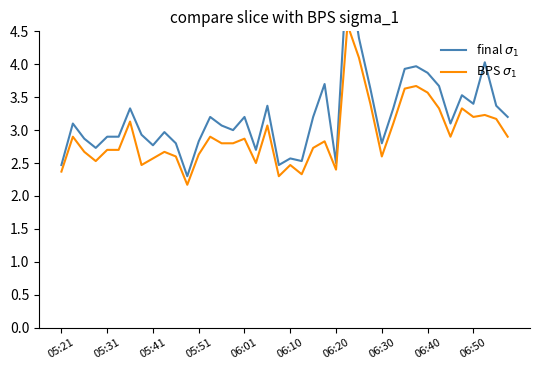

What are all the series names shown in the legend?

final $\sigma_1$, BPS $\sigma_1$